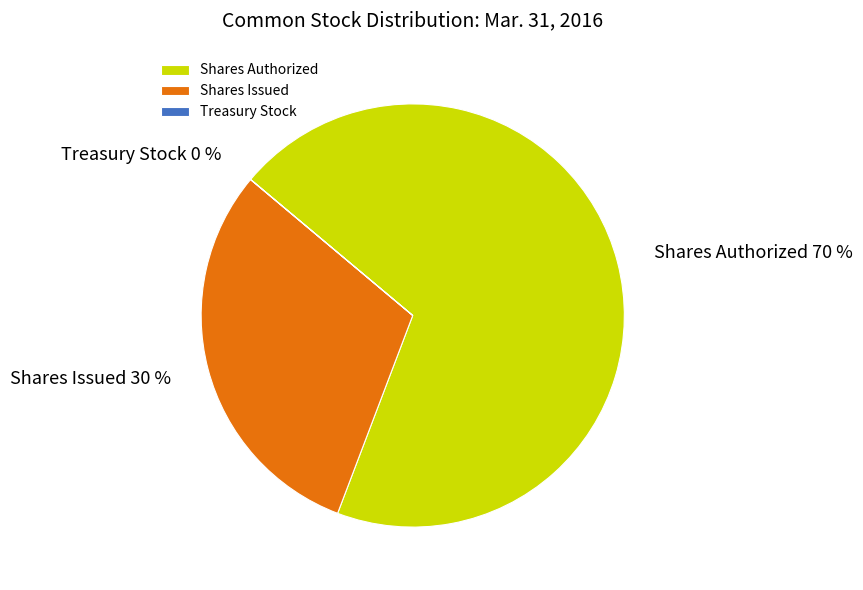

What is the largest slice in the pie chart?

Shares Authorized